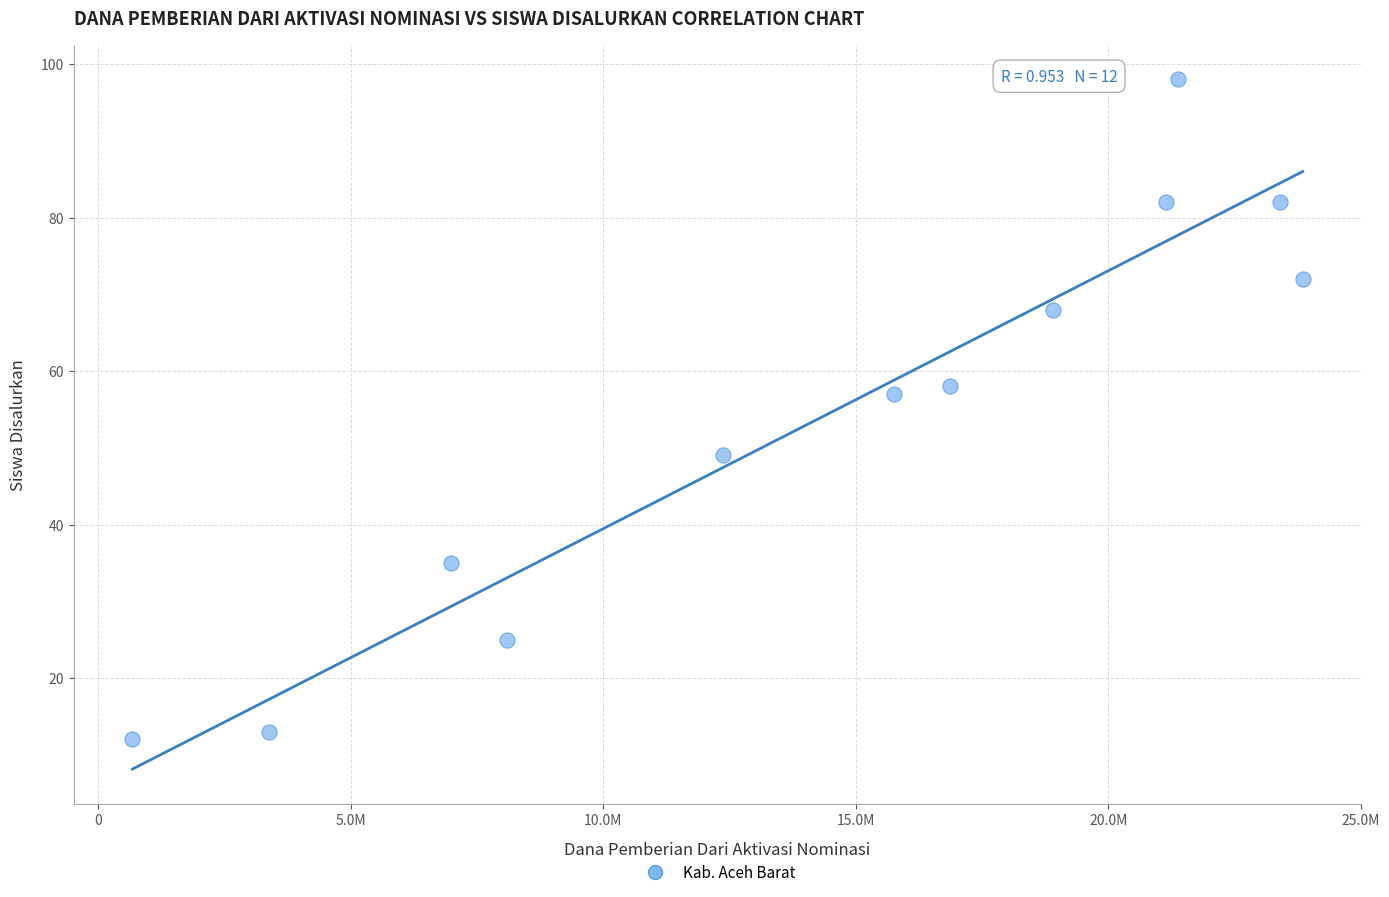

What is the average X value?

14400000